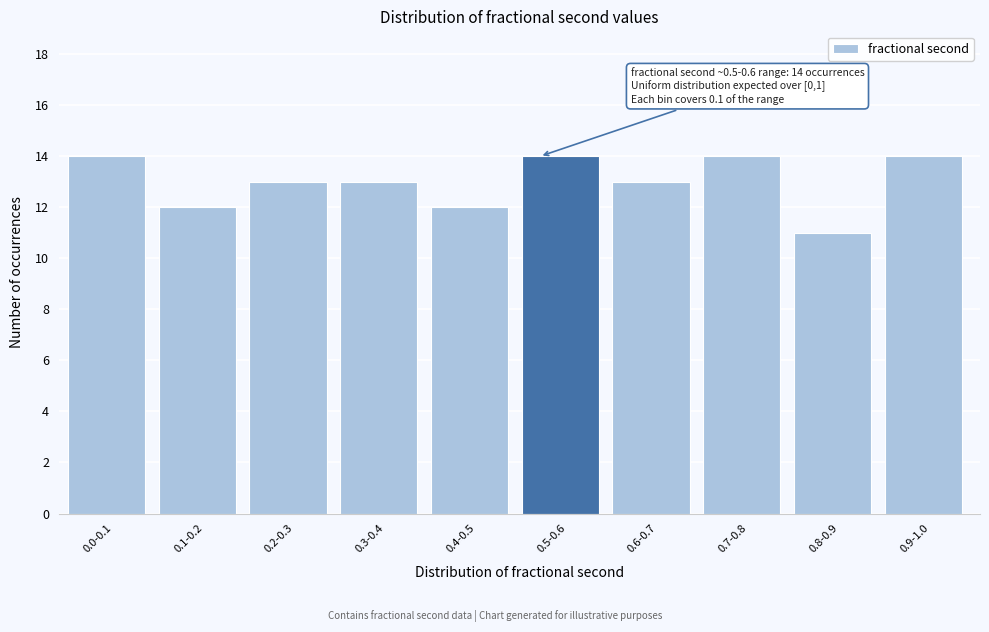

Reading left to right, transcribe all the data shown in this chart.

14	12	13	13	12	14	13	14	11	14